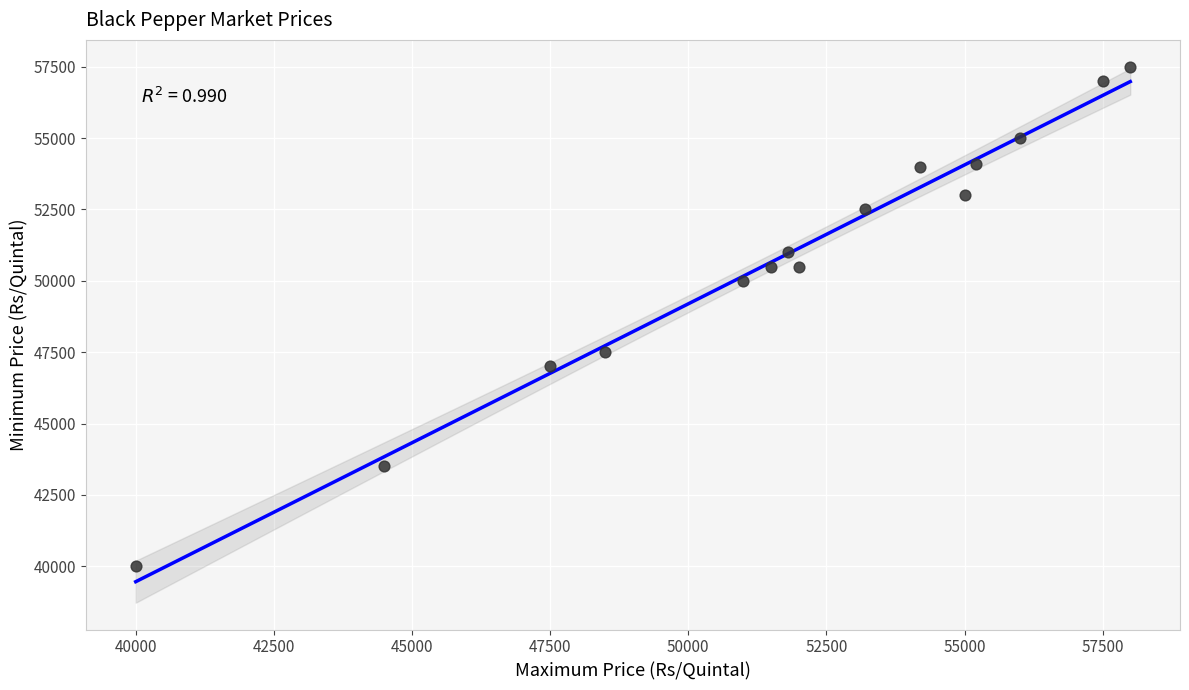

What is the range of Y values (max minus min)?

17500